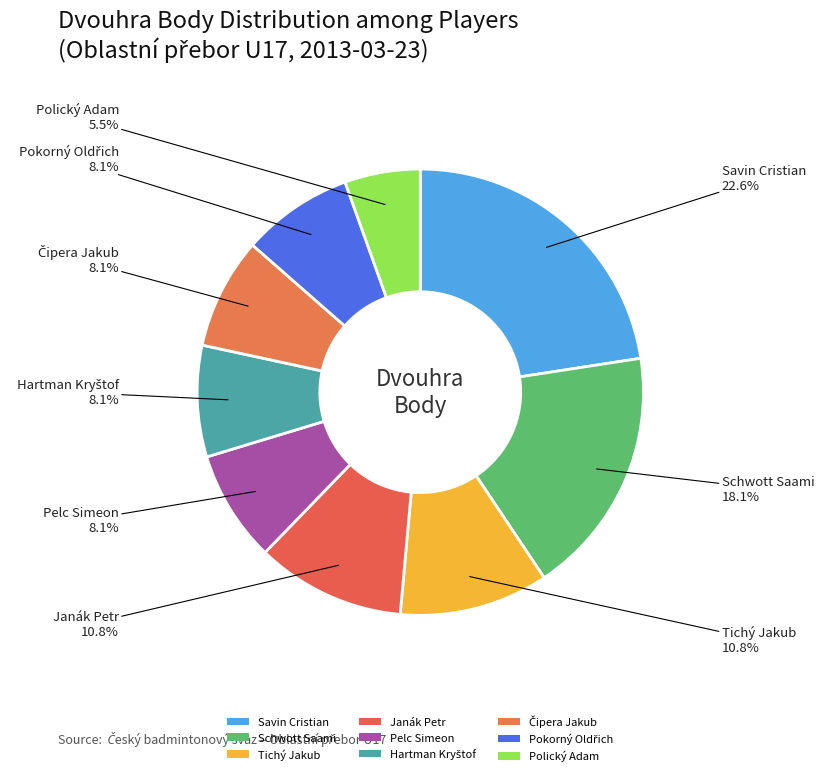

What is the change in value from Schwott Saami to Pokorný Oldřich?

-73